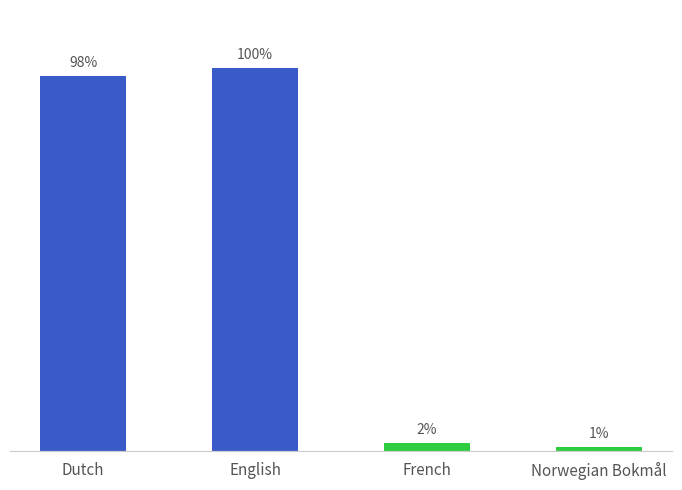

What is the sum of the values at Norwegian Bokmål and English?

101.0